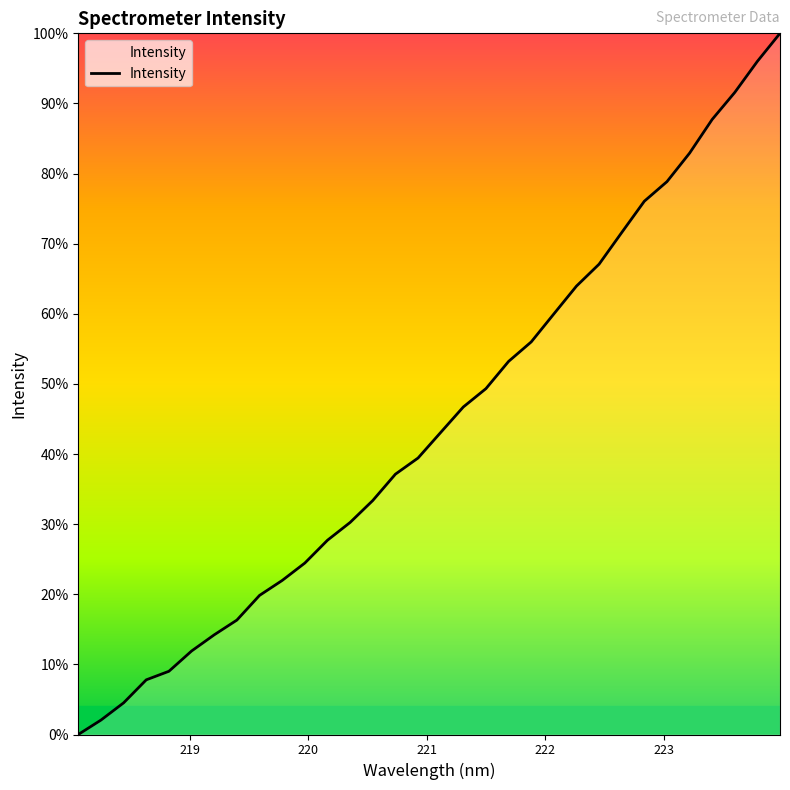

What is the difference between the second highest and minimum values?

96.0